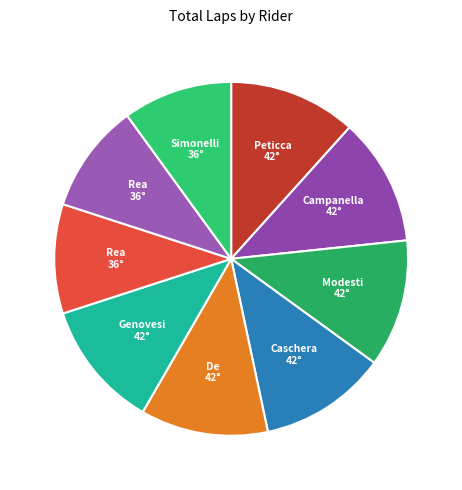

How many slices are in this pie chart?

9